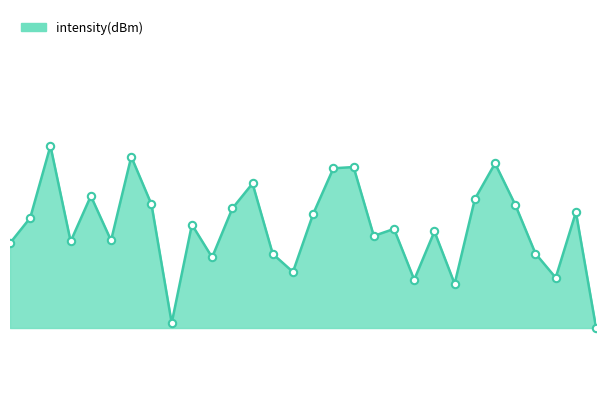

How many lines are shown in the chart?

1